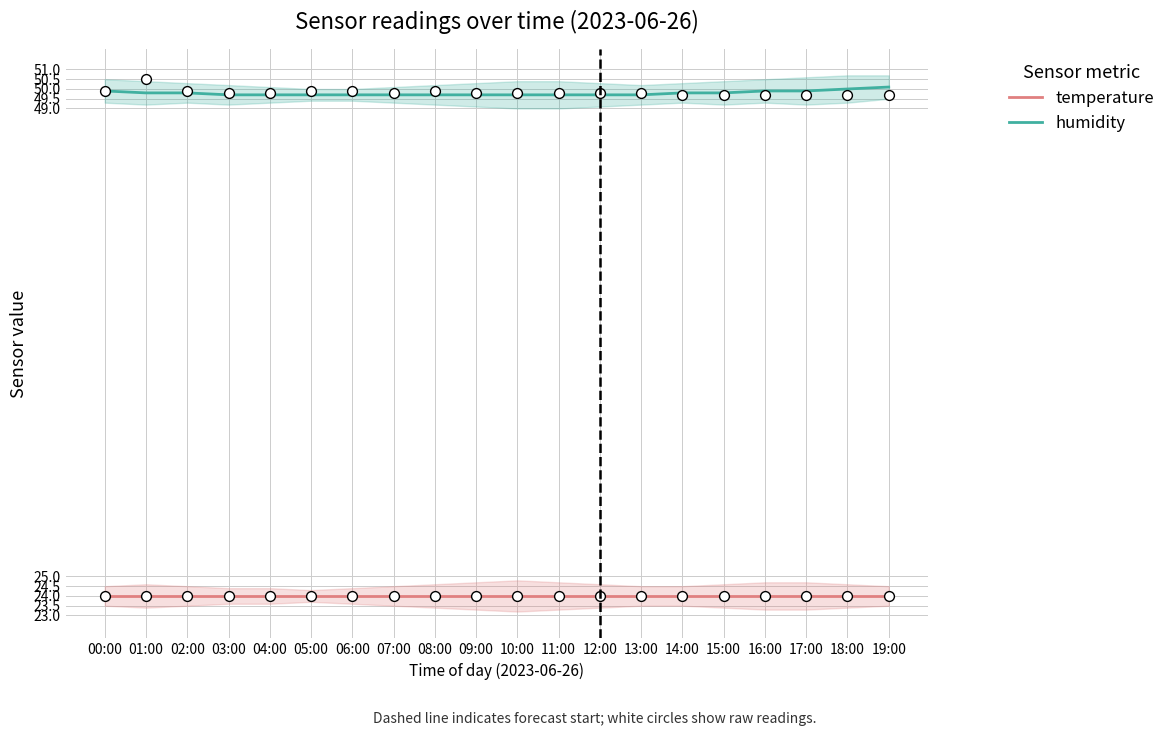

What is the total value across all series at 14:00?

73.8